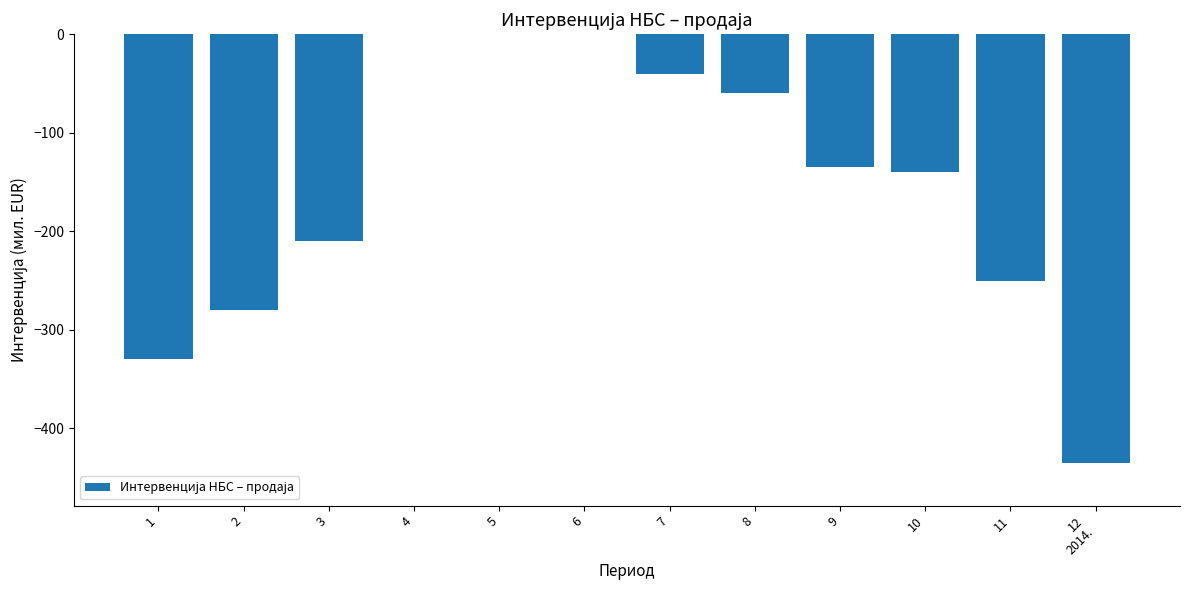

Which has a higher value, 2 or 7?

7